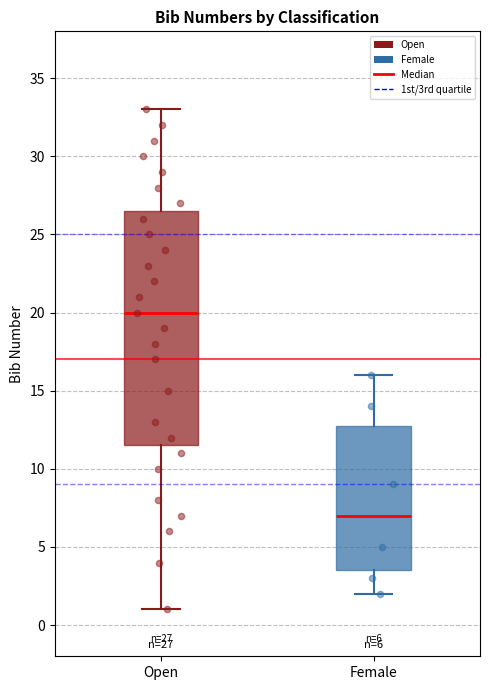

Which box is the tallest, from its lower edge to its upper edge?

Open